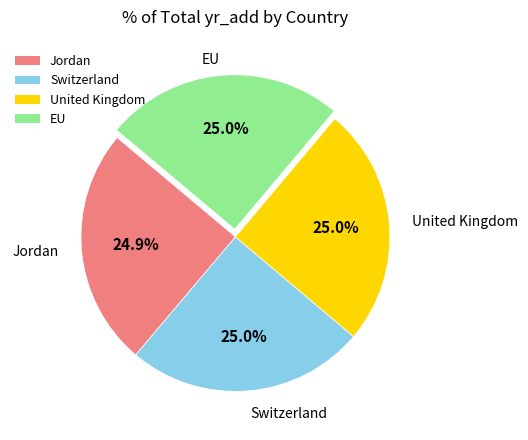

What is the ratio of the value at United Kingdom to the value at Switzerland?

1.0